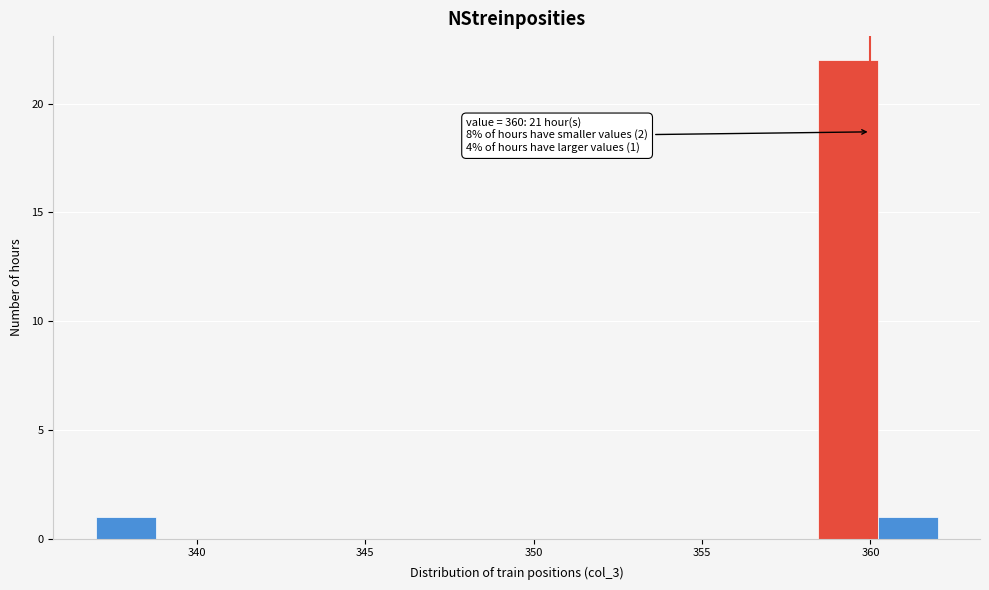

Around what value on the x-axis is the tallest bar? Give the approximate position of its centre, as read against the axis.

359.5